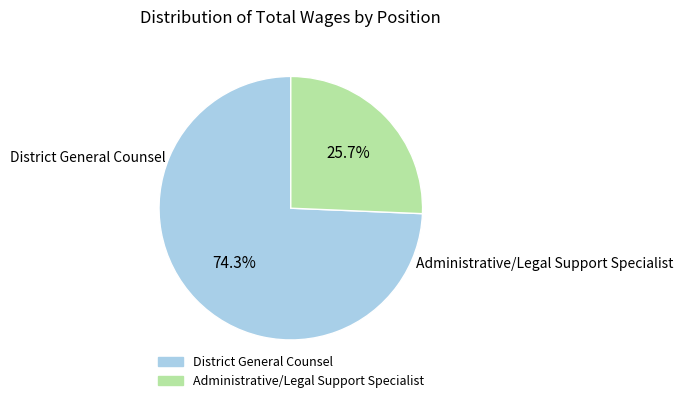

What is the largest slice in the pie chart?

District General Counsel